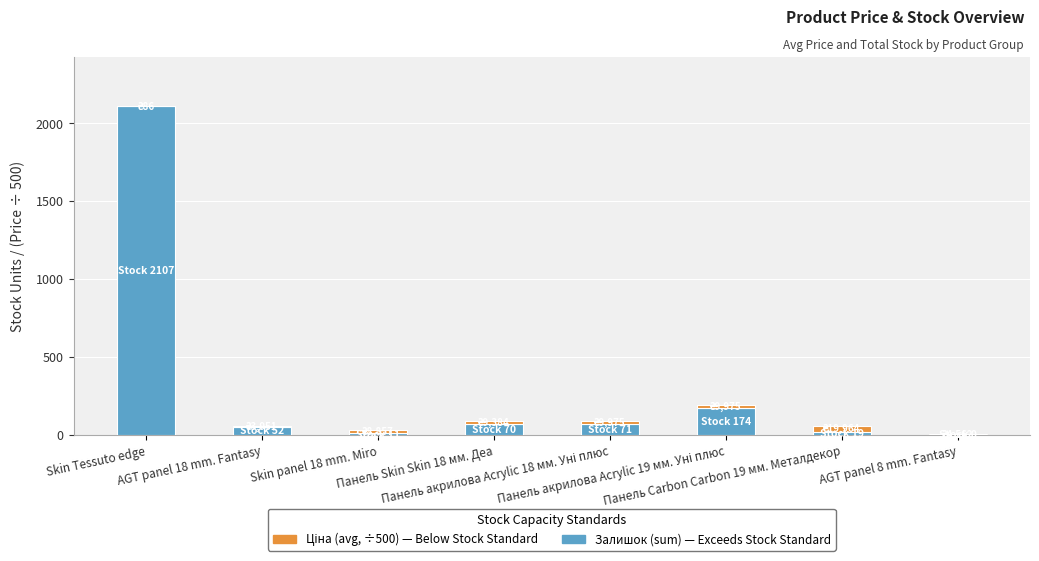

Count the number of data series in this chart.

2